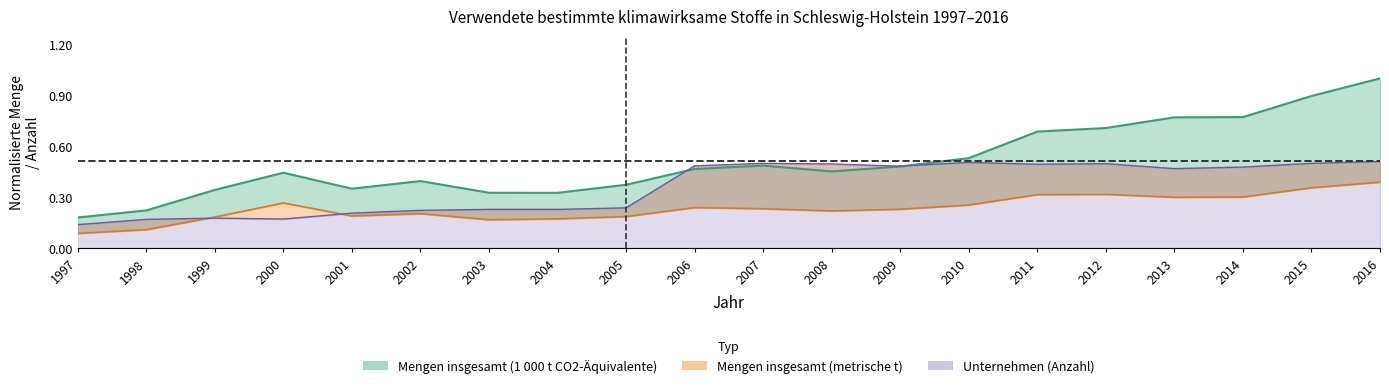

What is the difference between the maximum and second lowest values in the Unternehmen (Anzahl) series?

0.3